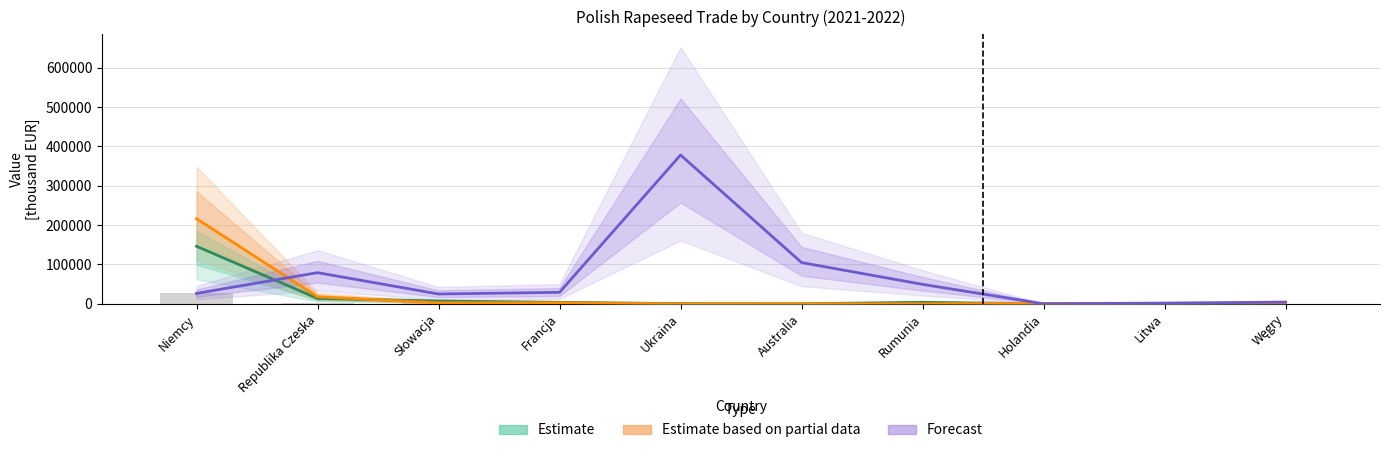

Where does the Forecast (Import 2022) series first go above 29113?

Republika Czeska